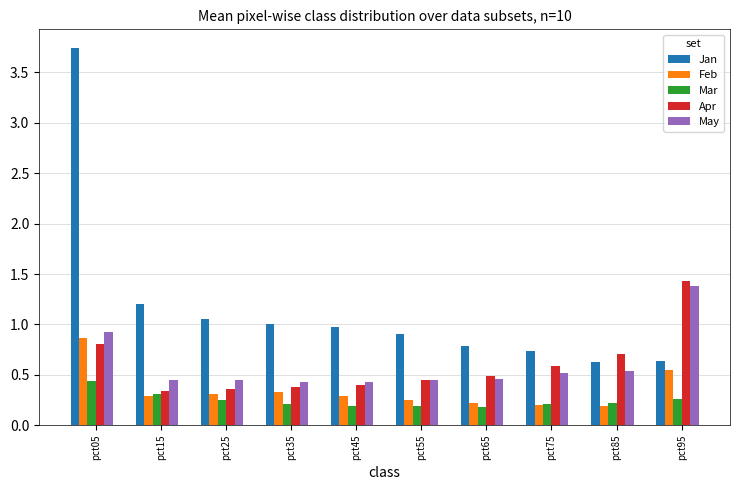

What are all the series names shown in the legend?

Jan, Feb, Mar, Apr, May